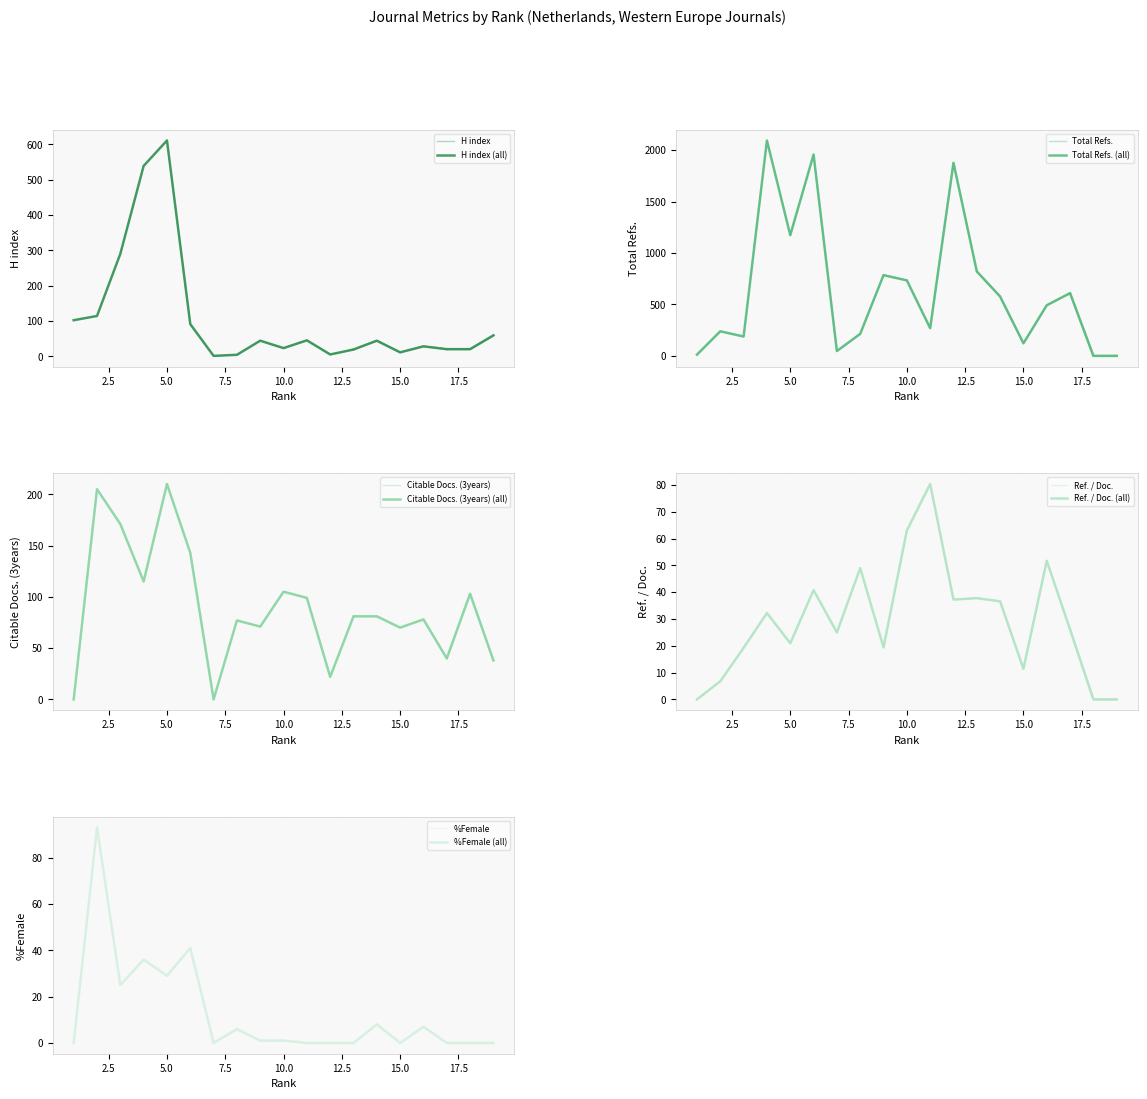

What is the value of the Citable Docs. (3years) point at the 12th from the left?

22.0